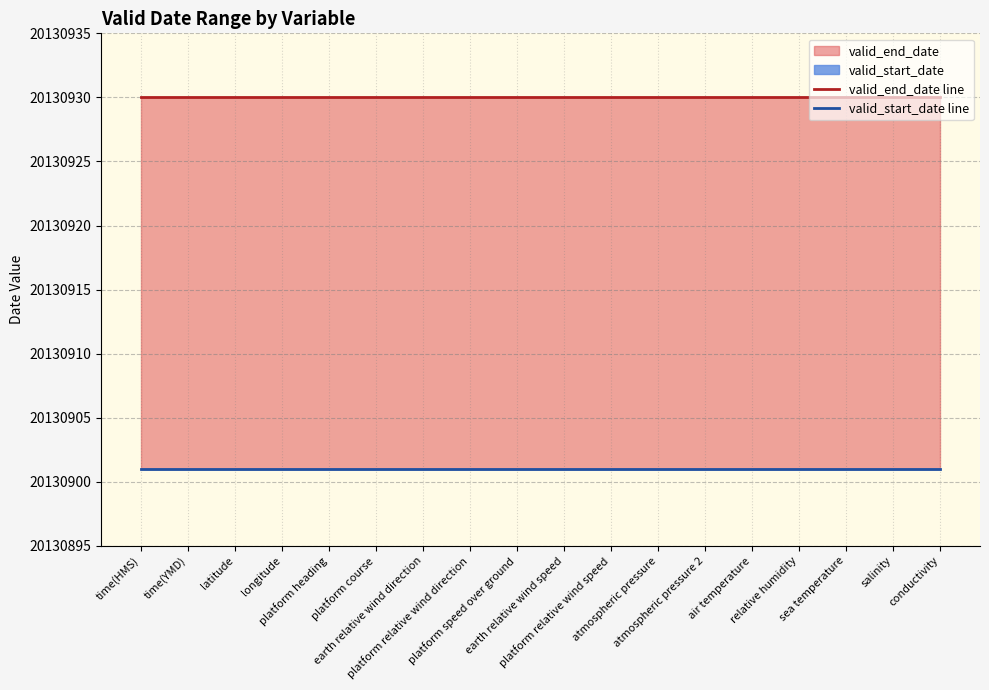

True or false: valid_start_date line and valid_end_date line intersect in this chart.

False